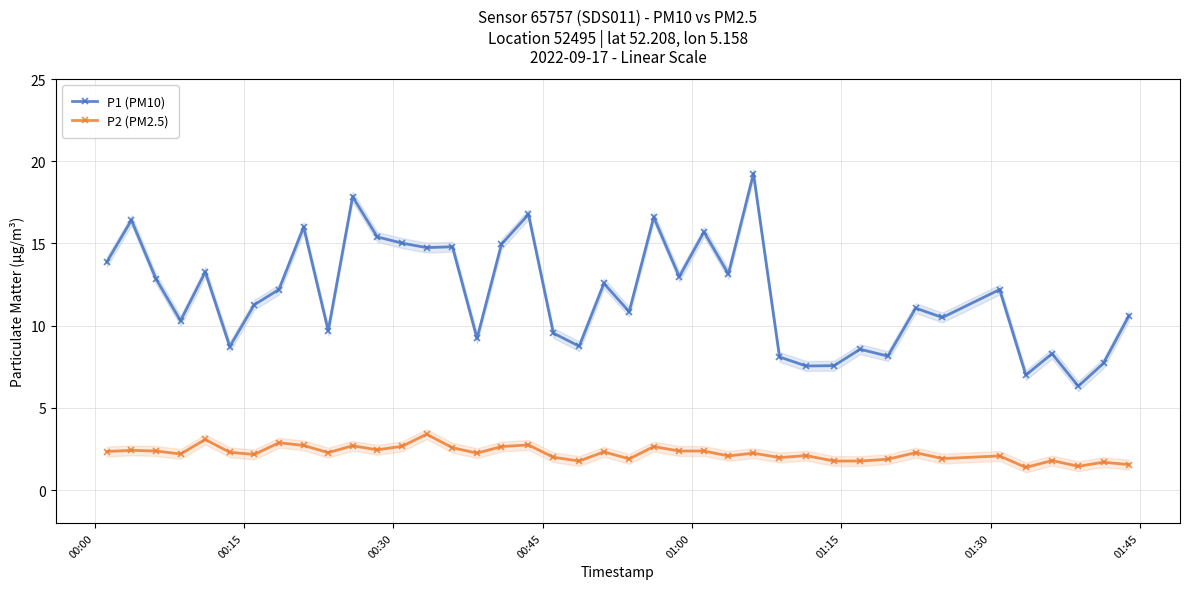

True or false: P1 (PM10) and P2 (PM2.5) cross at least once.

False